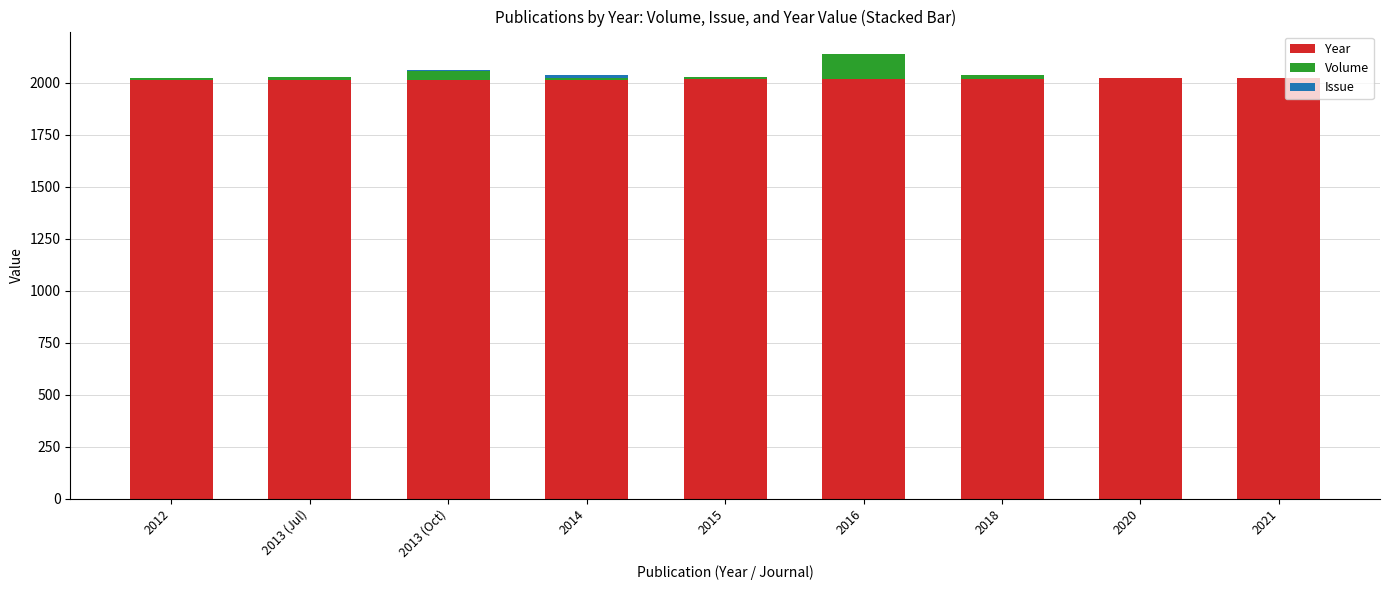

How many data points does each series have?

9